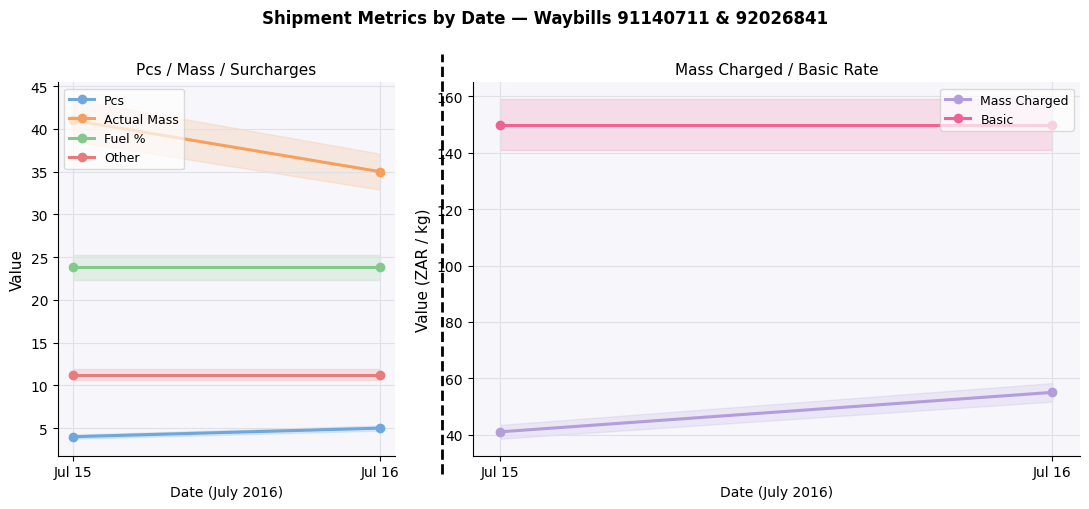

What is the difference between the Pcs values at Jul 15 and Jul 16?

1.0